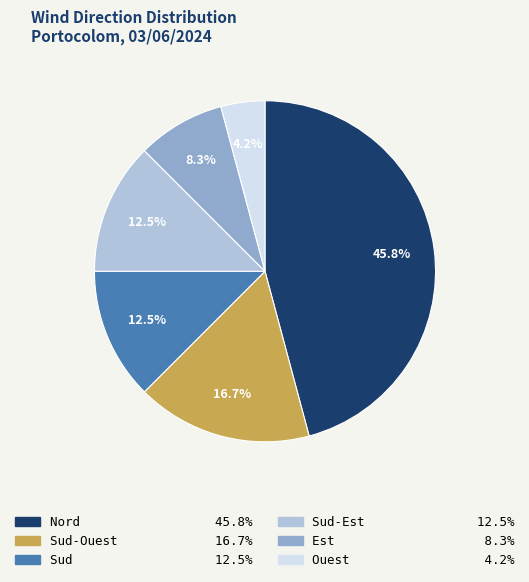

Does any single category account for the majority?

No